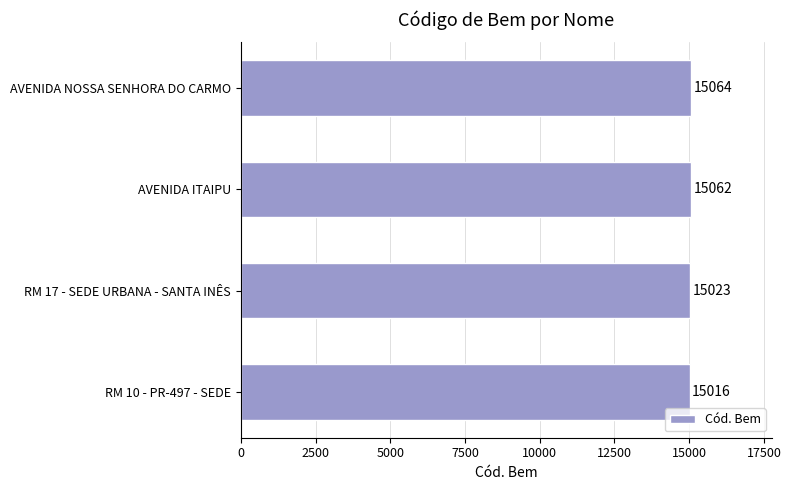

Which category has the lowest value across all series?

RM 10 - PR-497 - SEDE